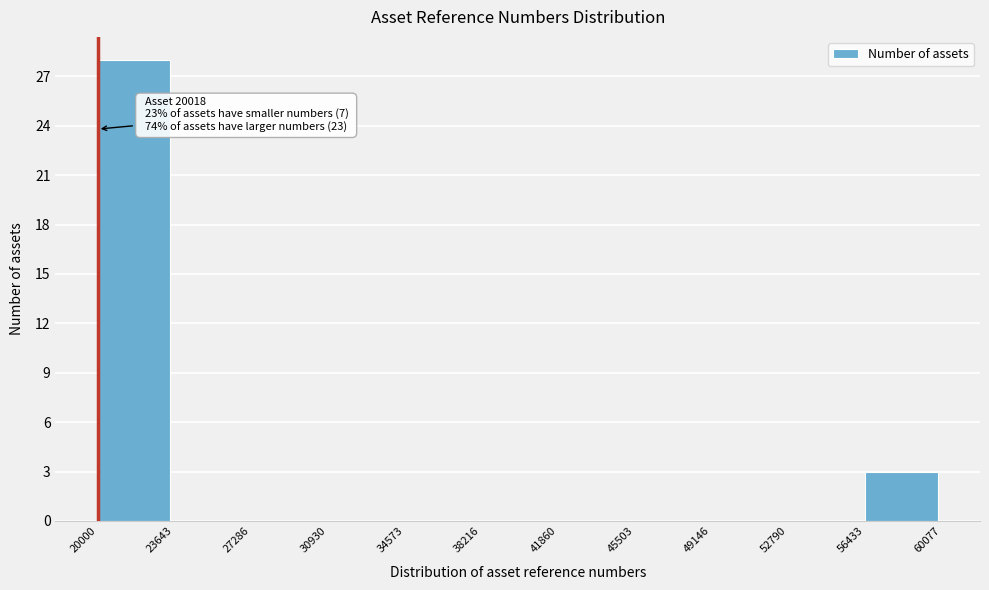

Which range on the x-axis has the tallest bar?

20000 to 23643